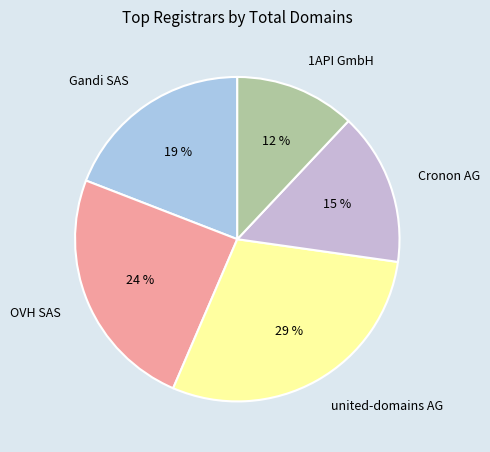

Count the number of slices in the pie.

5